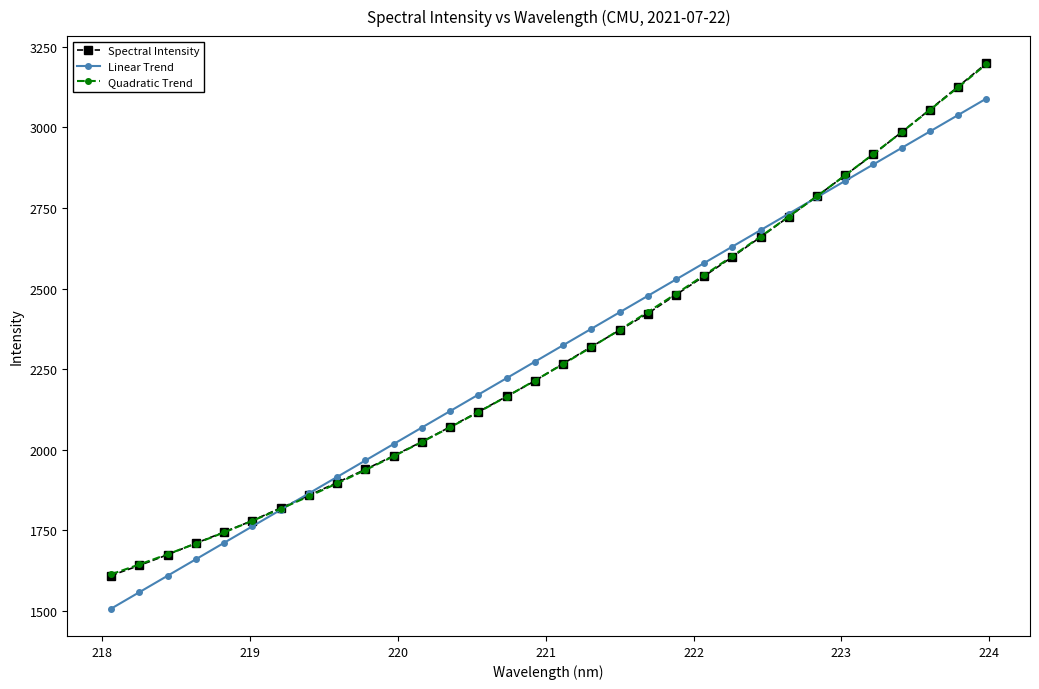

What is the maximum value for Linear Trend?

3089.3